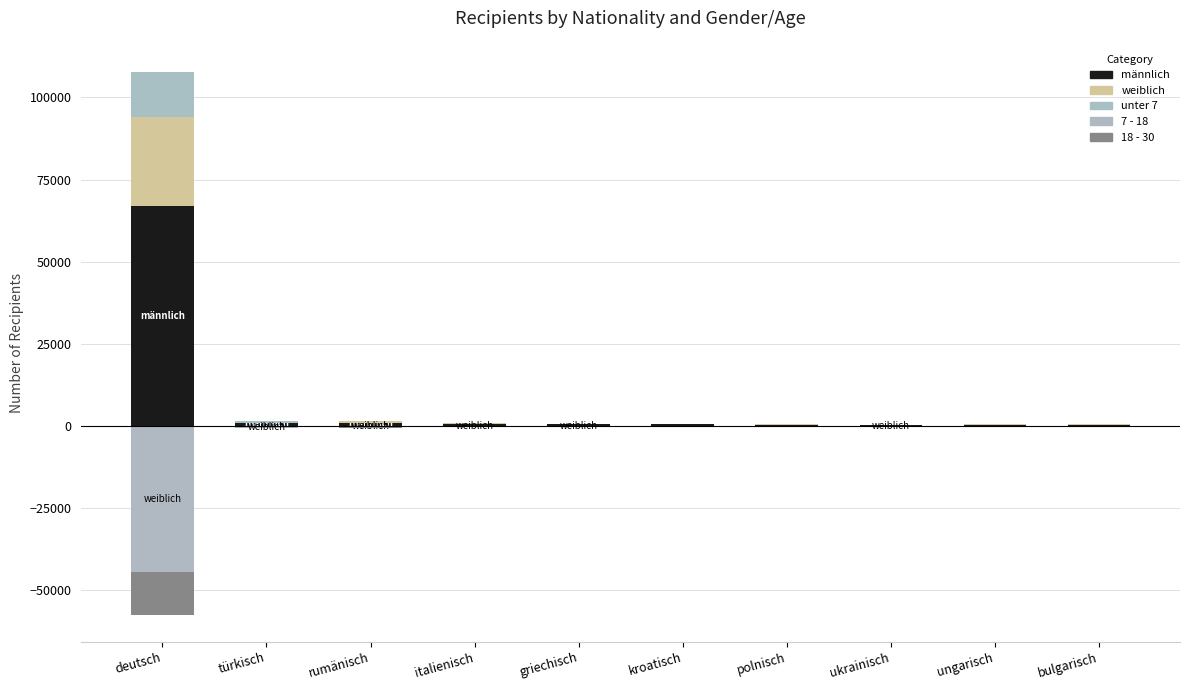

What is the total value across all series at kroatisch?

330